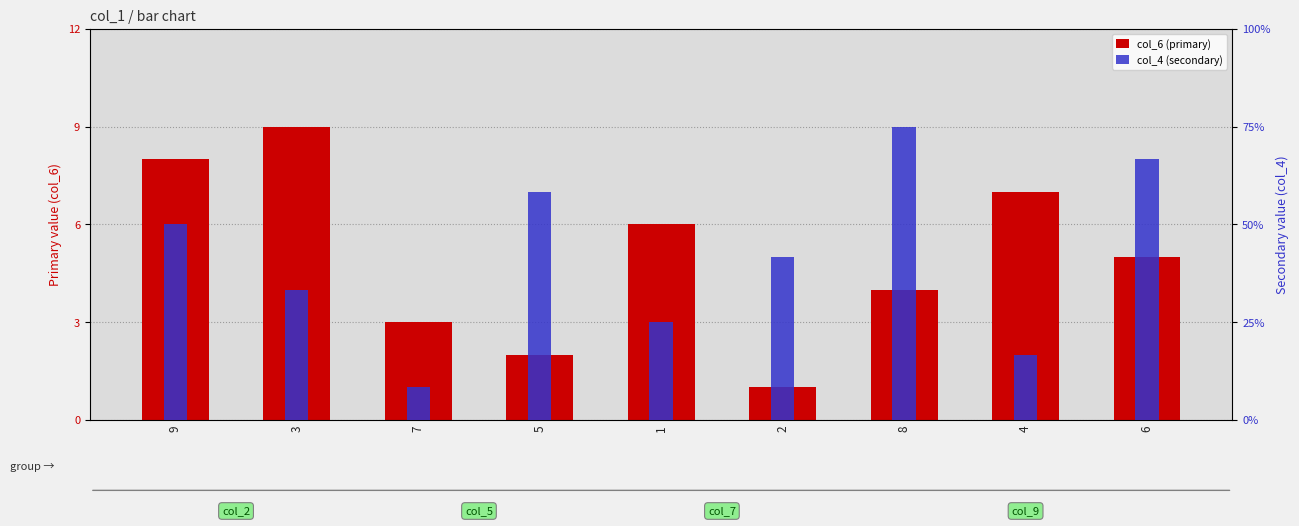

What is the label of the 6th bar from the left?

2